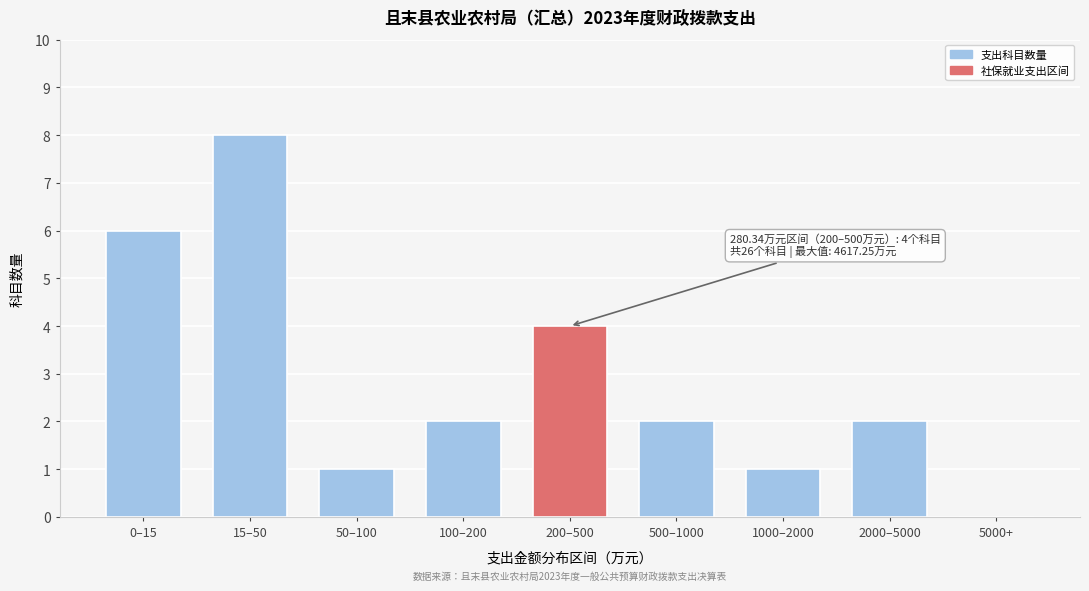

Reading left to right, transcribe all the data shown in this chart.

0–15=6	15–50=8	50–100=1	100–200=2	200–500=4	500–1000=2	1000–2000=1	2000–5000=2	5000+=0